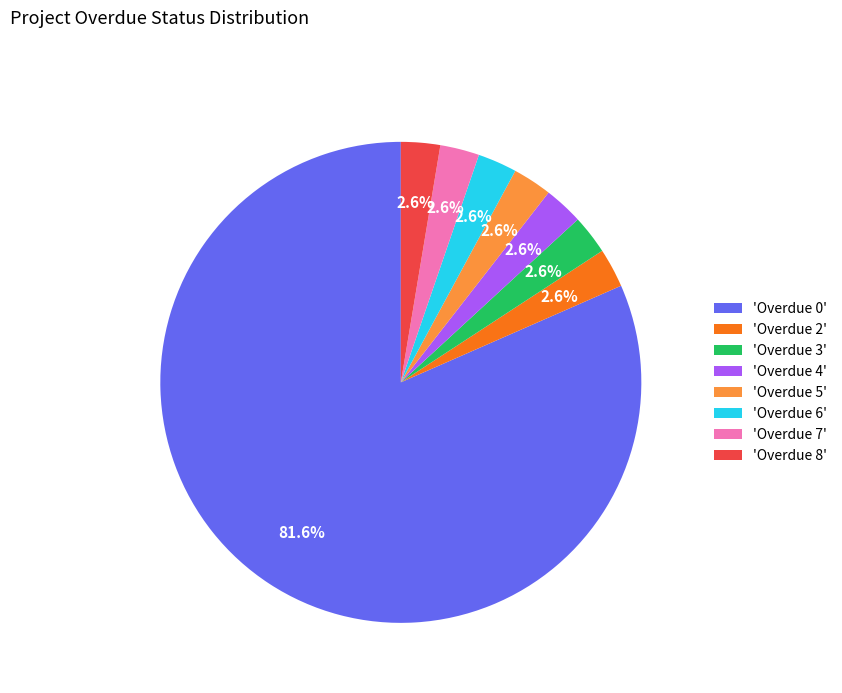

Do 'Overdue 4' and 'Overdue 6' together represent more than half of the pie?

No